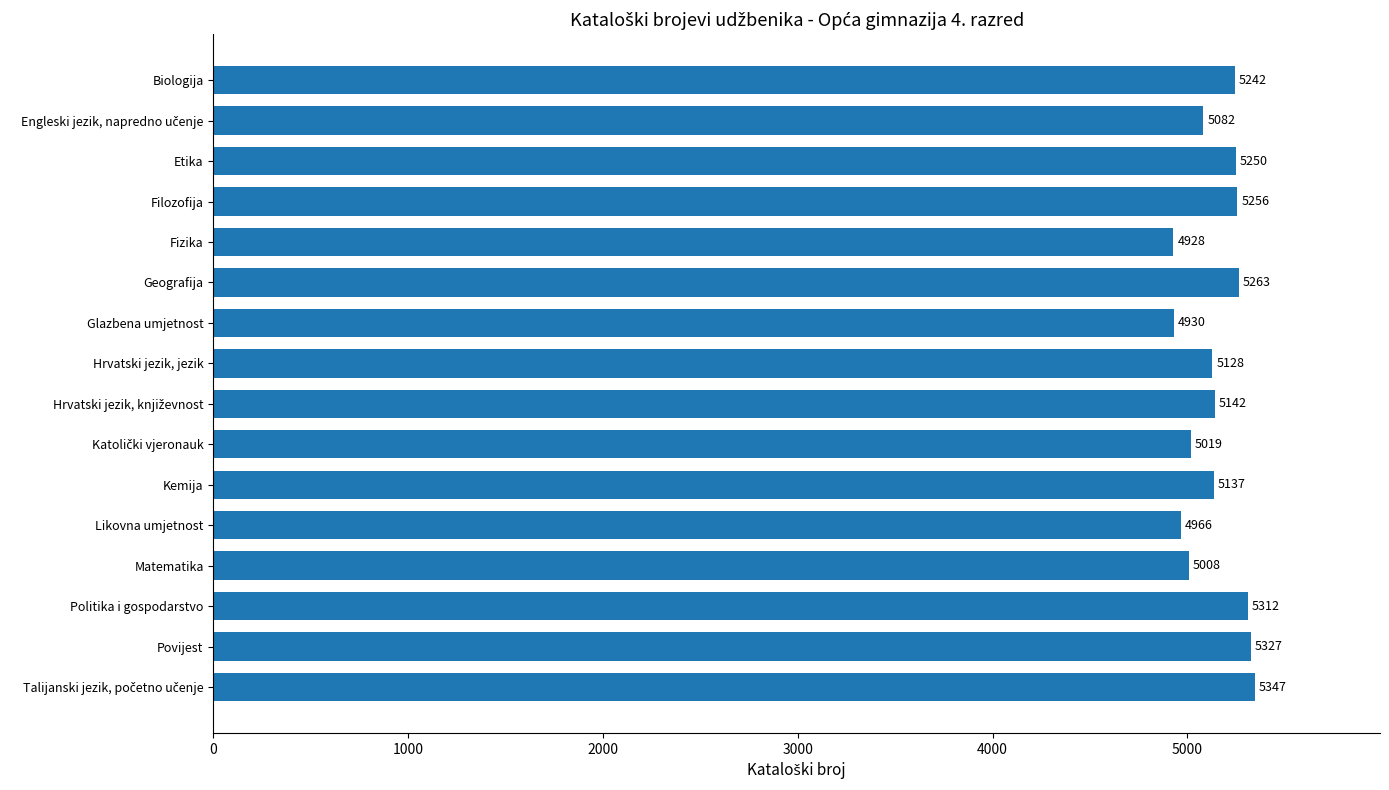

What is the label of the 12th bar from the top?

Likovna umjetnost